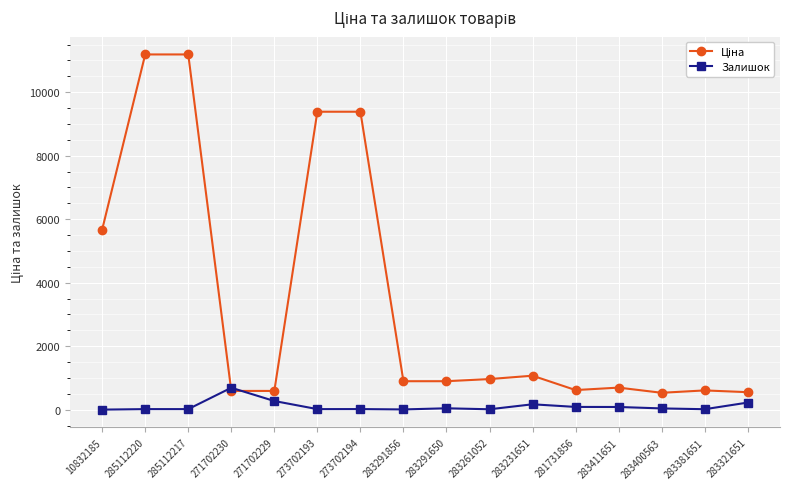

At how many categories does at least one series exceed 2555?

5